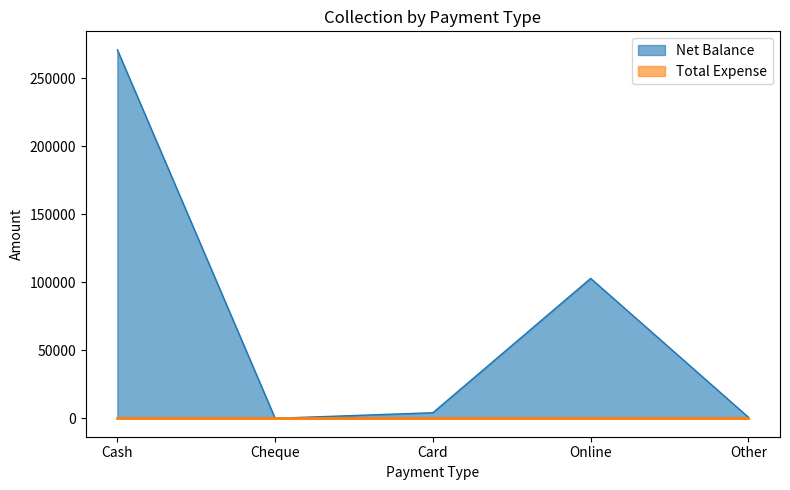

Which has a higher value, Cash or Other?

Cash